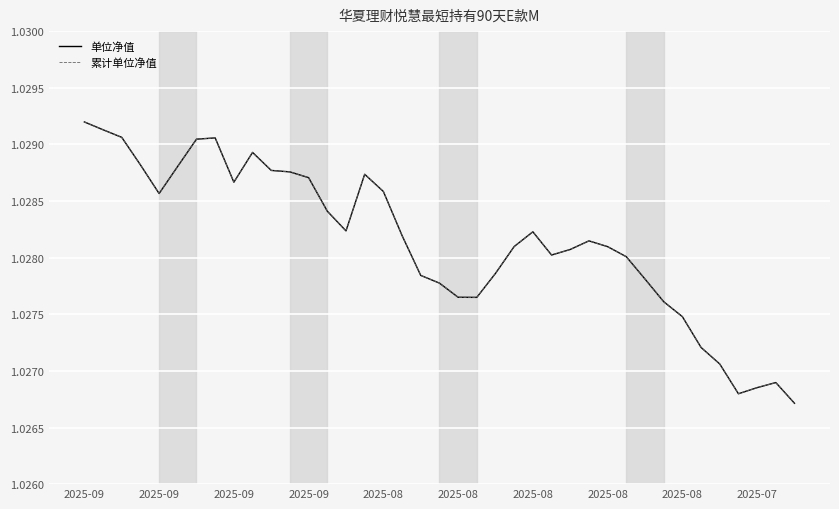

At which category is the sum across all series the highest?

2025-09